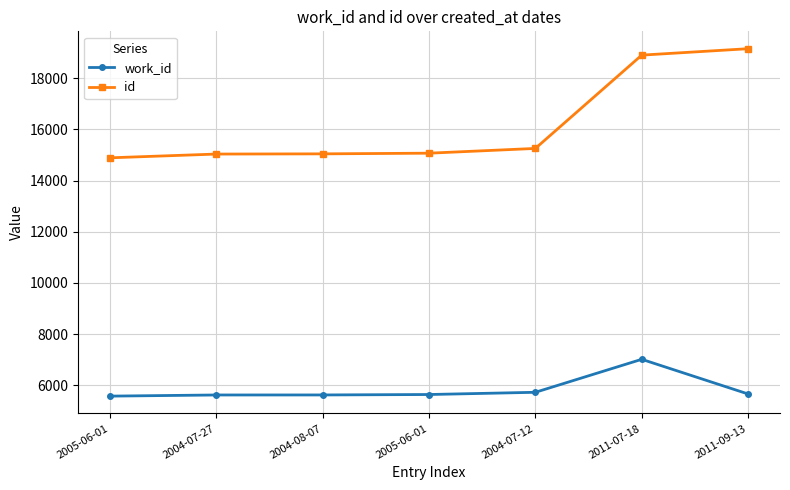

How many lines are shown in the chart?

2